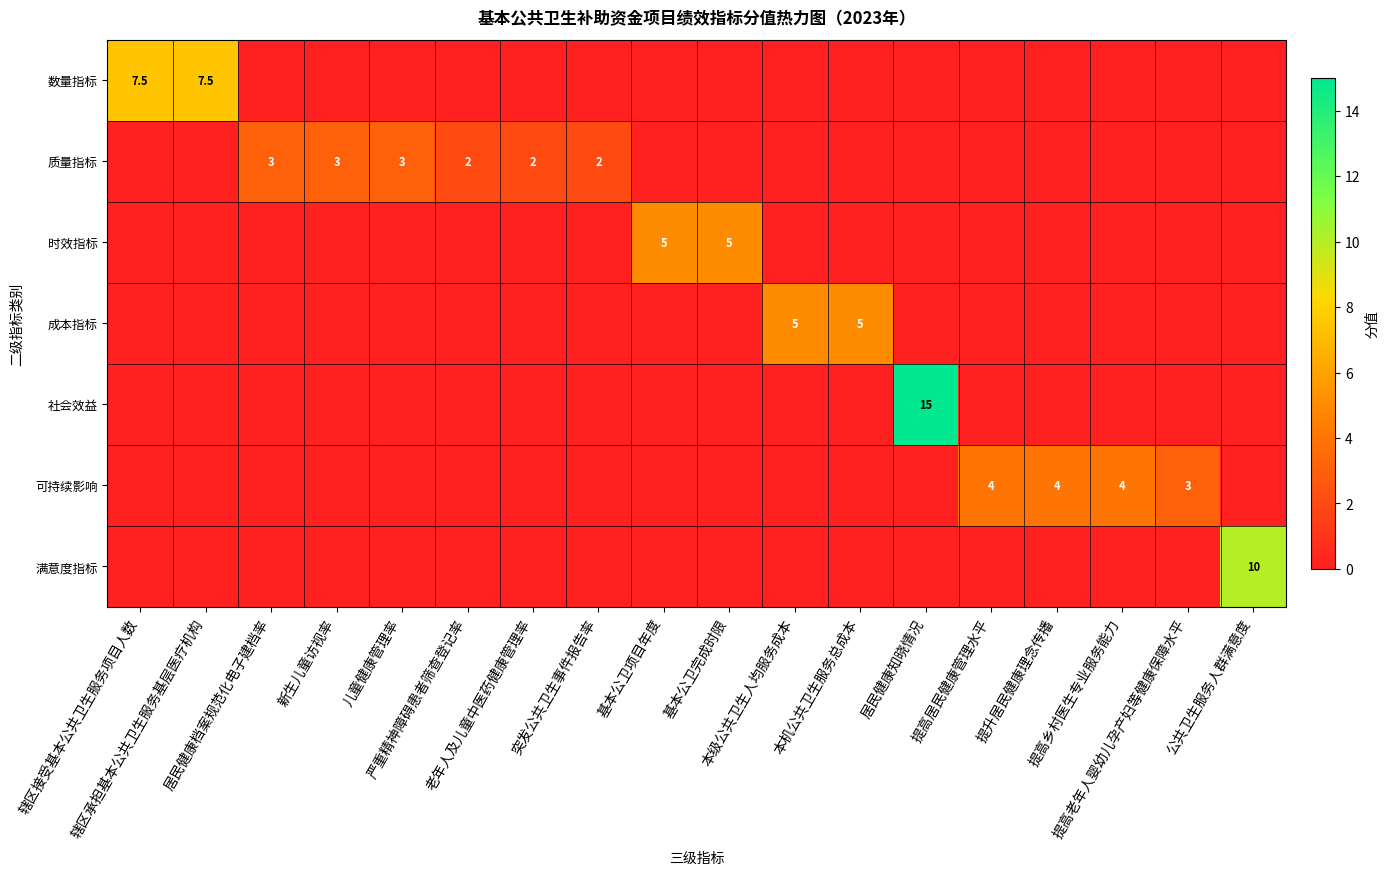

How many values in the 可持续影响 series exceed 0?

4